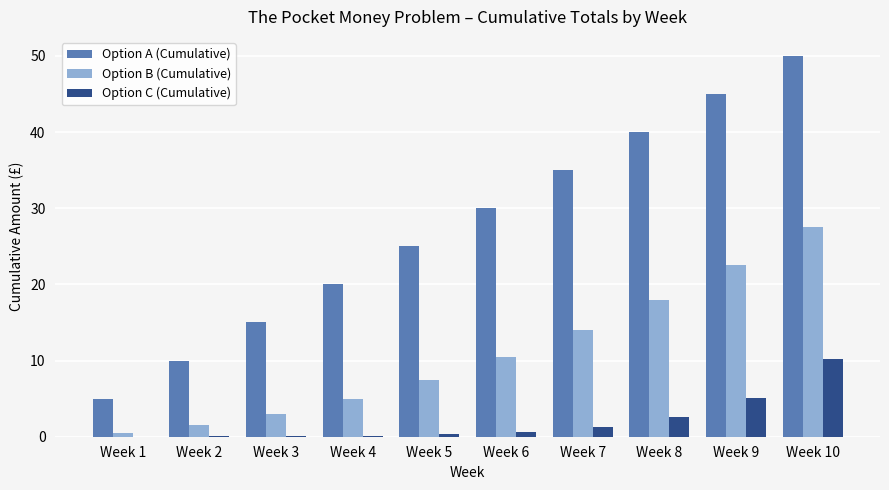

The Option C (Cumulative) series shows 5.1 at Week 9. True or false?

True